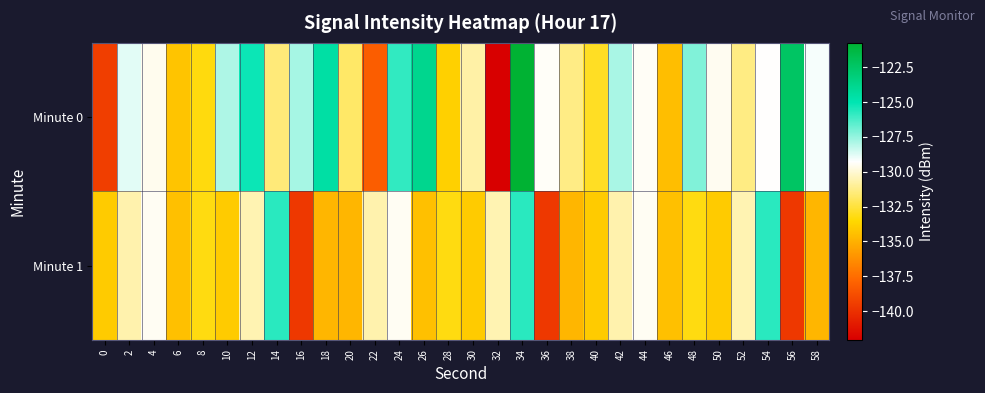

Reading right to left, extract all data points from this chart.

Minute 0: 58=-129.2	56=-122.4	54=-129.3	52=-131.3	50=-129.5	48=-127.2	46=-134.5	44=-129.4	42=-127.8	40=-132.9	38=-131.3	36=-129.4	34=-120.8	32=-142.1	30=-130.8	28=-133.8	26=-123.8	24=-125.8	22=-138.1	20=-131.8	18=-124.6	16=-127.8	14=-131.5	12=-125.2	10=-127.9	8=-133.3	6=-134.3	4=-129.5	2=-128.8	0=-139.4
Minute 1: 58=-134.8	56=-139.6	54=-125.7	52=-130.6	50=-134.0	48=-133.3	46=-134.4	44=-129.5	42=-130.6	40=-134.0	38=-134.8	36=-139.6	34=-125.7	32=-130.6	30=-134.0	28=-133.3	26=-134.4	24=-129.5	22=-130.6	20=-134.8	18=-134.8	16=-139.6	14=-125.7	12=-130.6	10=-134.0	8=-133.3	6=-134.4	4=-129.5	2=-130.6	0=-134.0